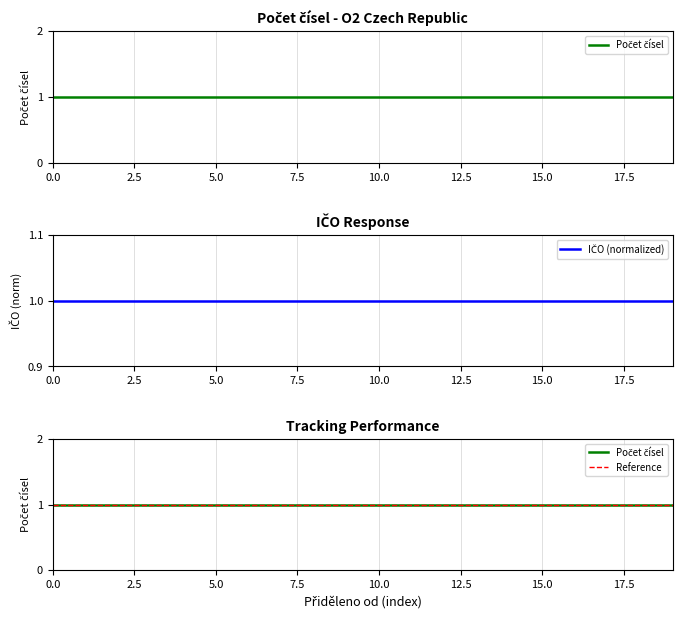

Rank the series by their maximum value, from lowest to highest.

Reference, Počet čísel, IČO (normalized)